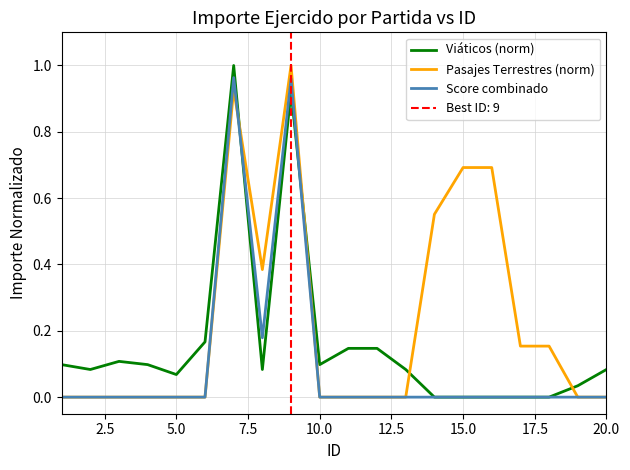

True or false: Score combinado has a value of 0.0 at 20.0.

True